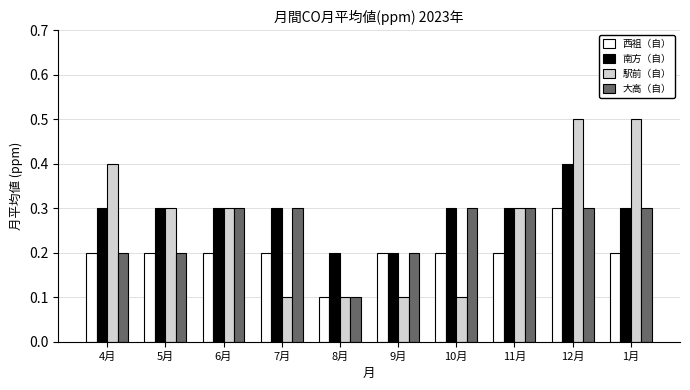

Count the number of categories in the chart.

10